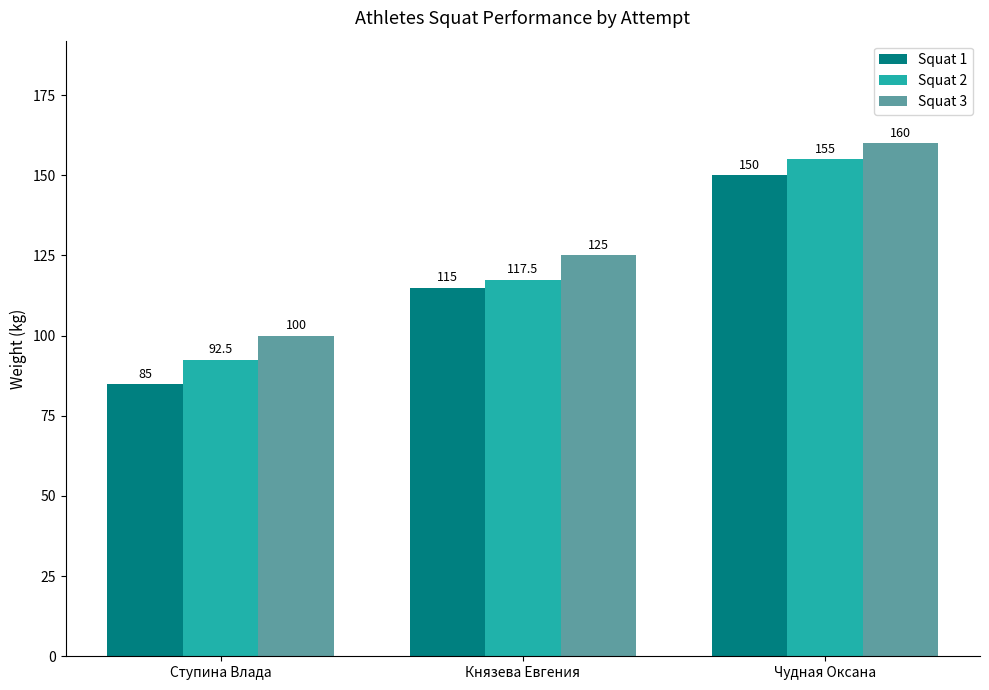

Which label corresponds to the smallest value in the chart?

Ступина Влада